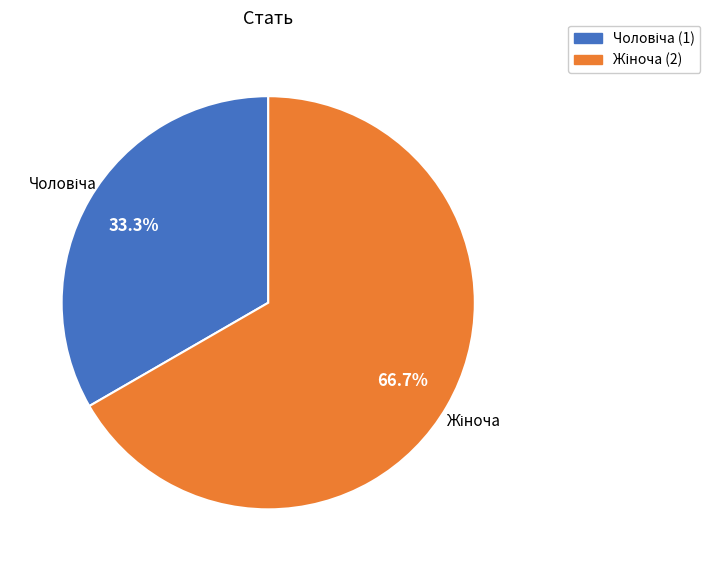

Is there a majority slice in this chart?

Yes